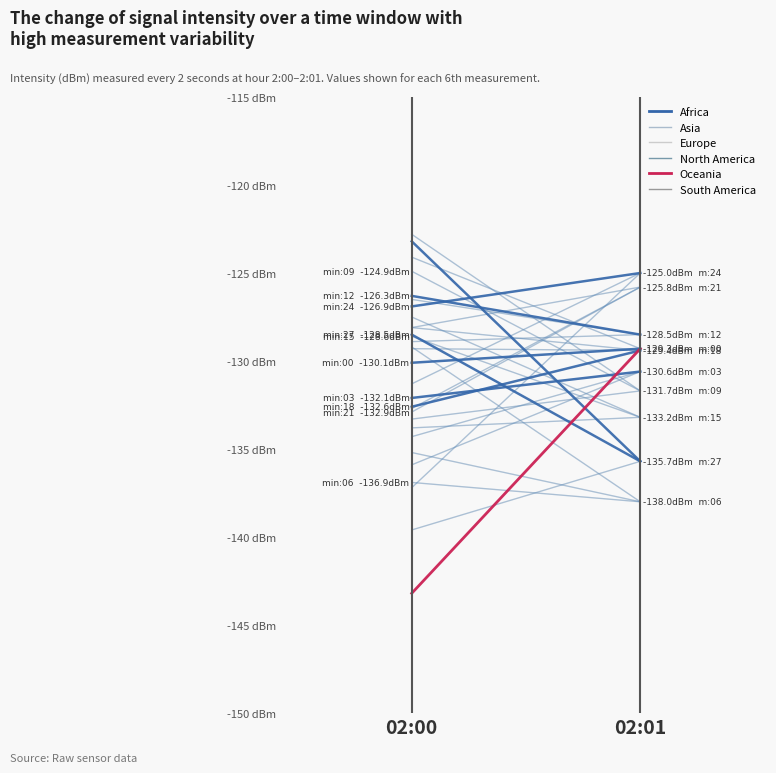

Which series has the largest total across all categories?

Other